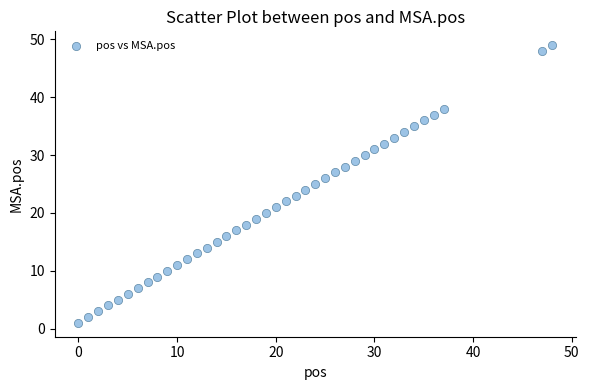

What is the range of X values (max minus min)?

48